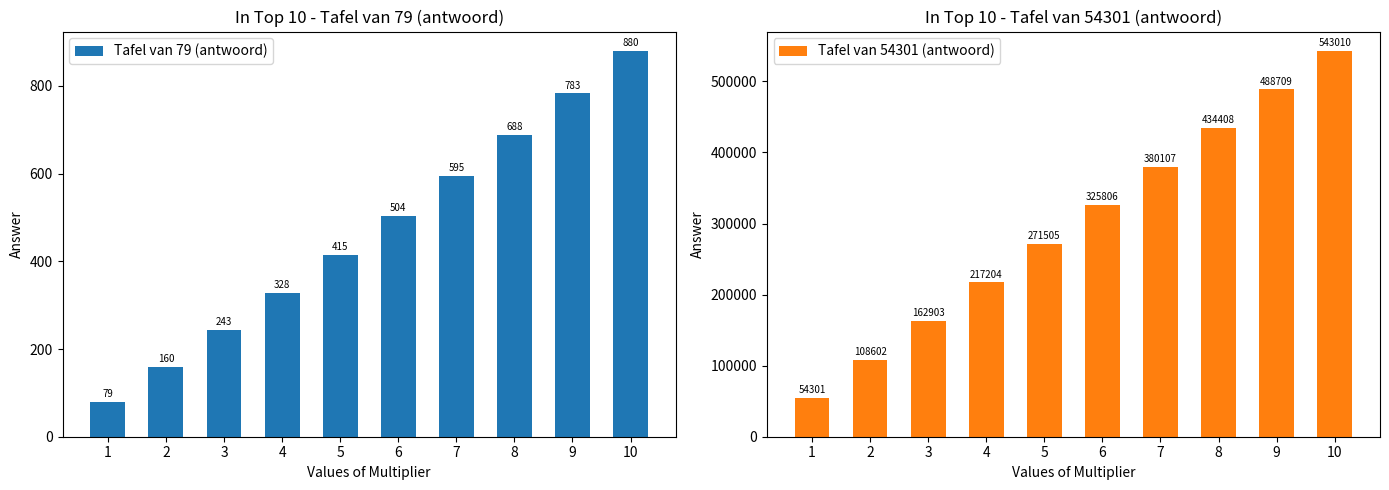

Rank the series by their average value, from lowest to highest.

Tafel van 79 (antwoord), Tafel van 54301 (antwoord)